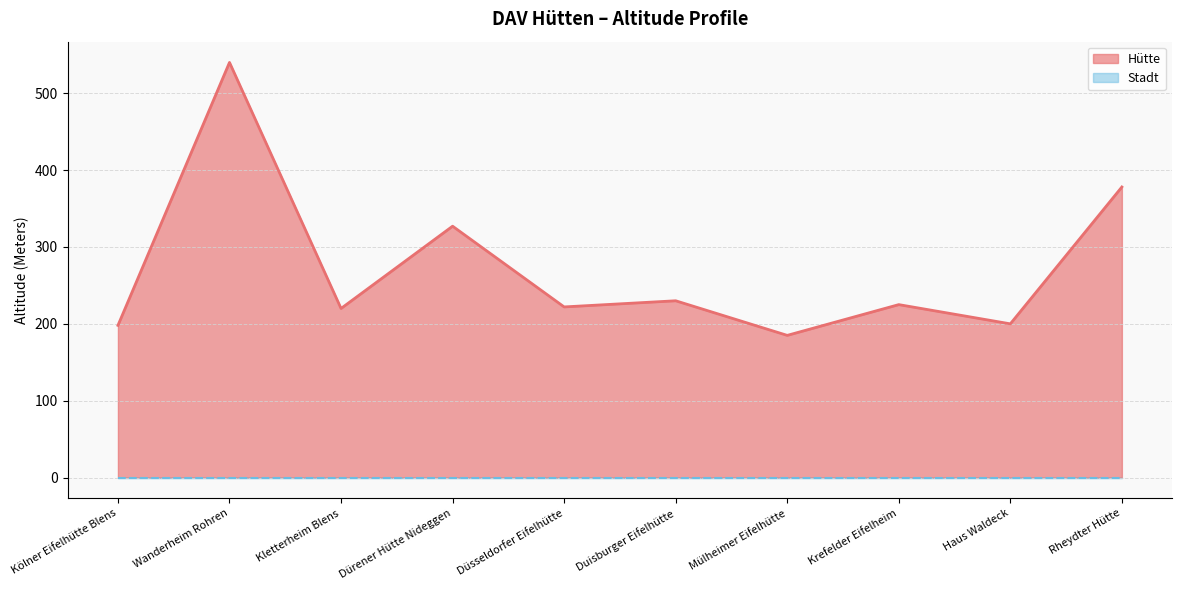

What position from the right is Haus Waldeck?

2